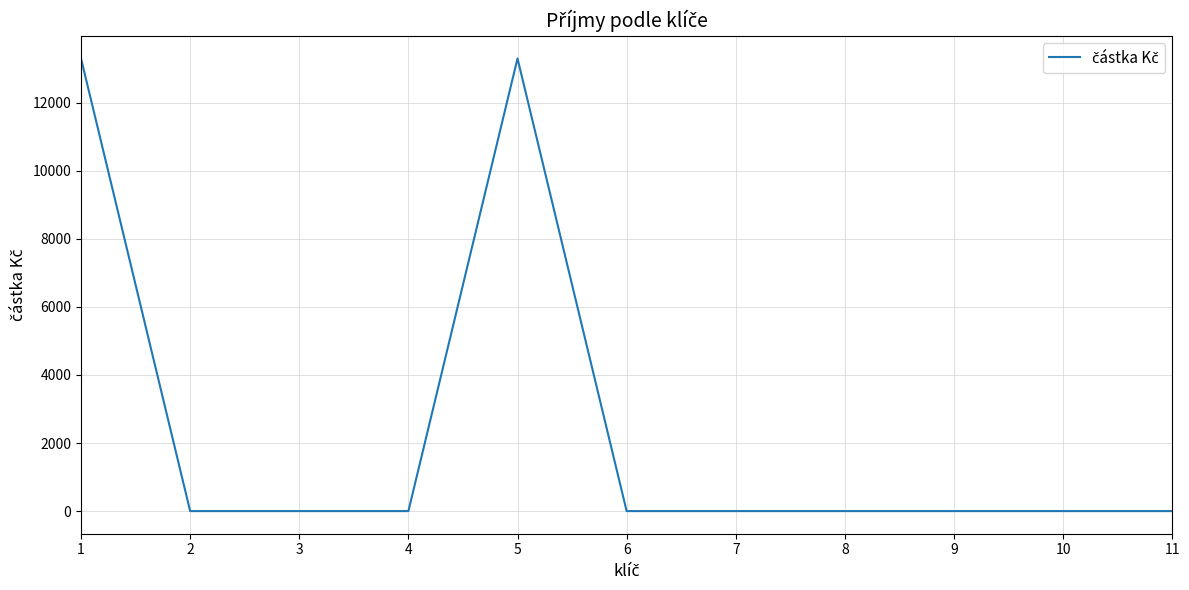

Is this an area chart (filled region under the line)?

No